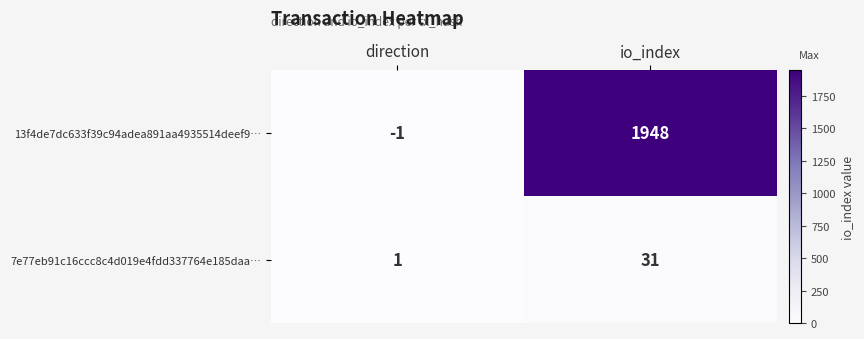

What is the spread (max minus min) of values at io_index?

1917